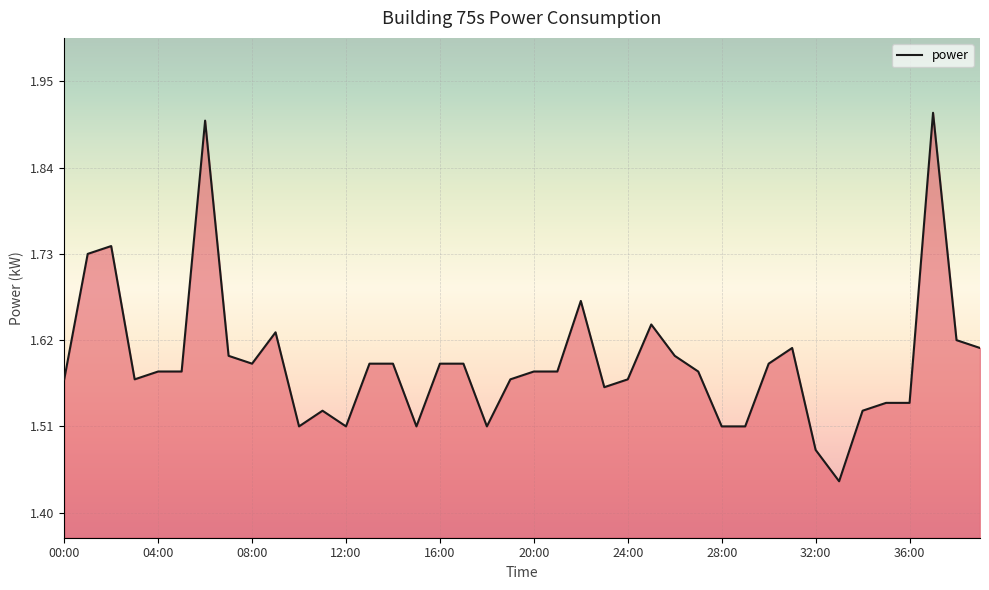

What is the difference between the maximum and minimum values?

0.5